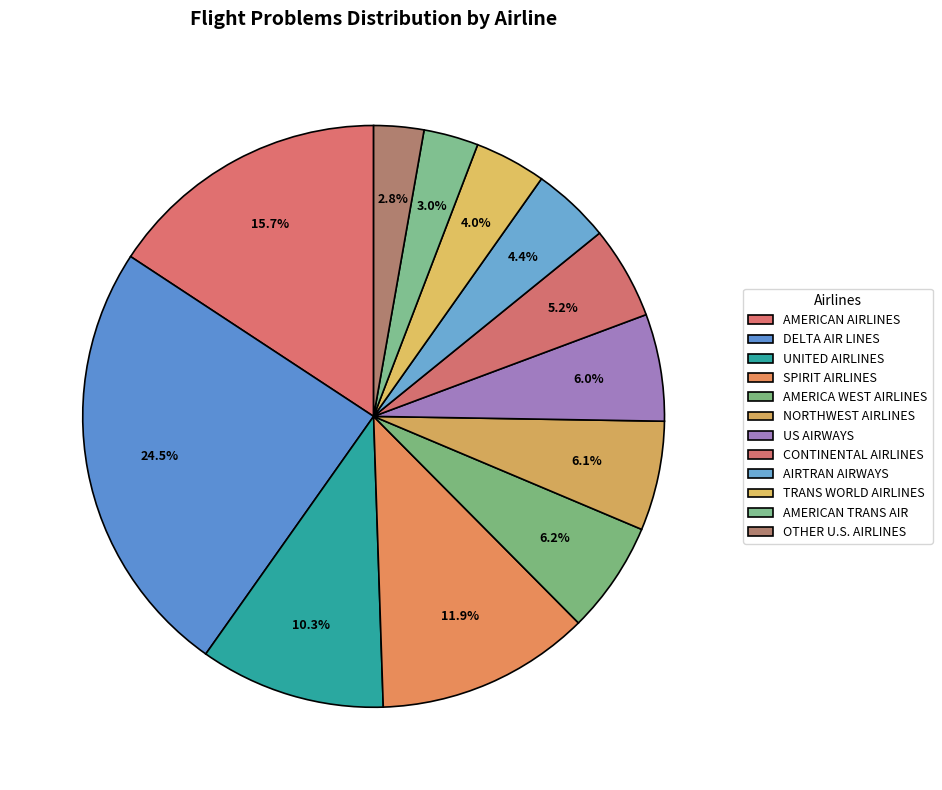

Rank the categories by value from highest to lowest.

DELTA AIR LINES, AMERICAN AIRLINES, SPIRIT AIRLINES, UNITED AIRLINES, AMERICA WEST AIRLINES, NORTHWEST AIRLINES, US AIRWAYS, CONTINENTAL AIRLINES, AIRTRAN AIRWAYS, TRANS WORLD AIRLINES, AMERICAN TRANS AIR, OTHER U.S. AIRLINES